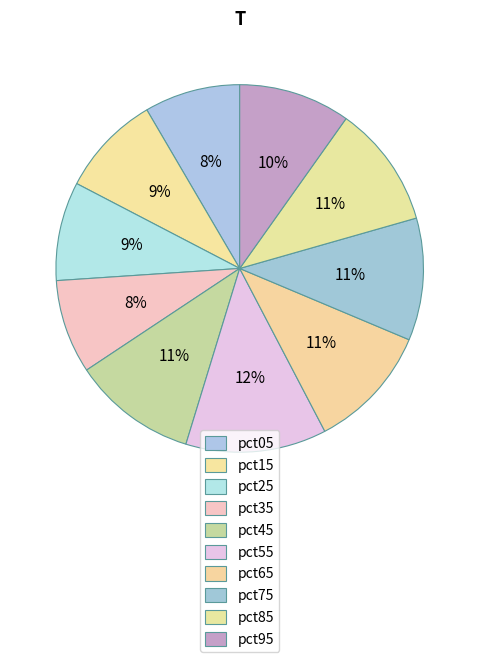

Is it true that pct55 is 12% of the pie?

True